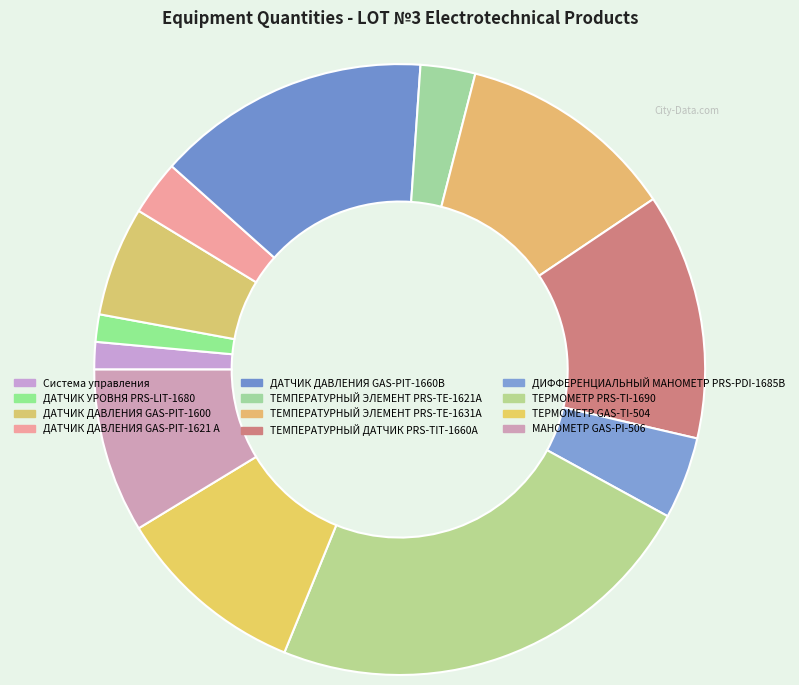

Is there a majority slice in this chart?

No